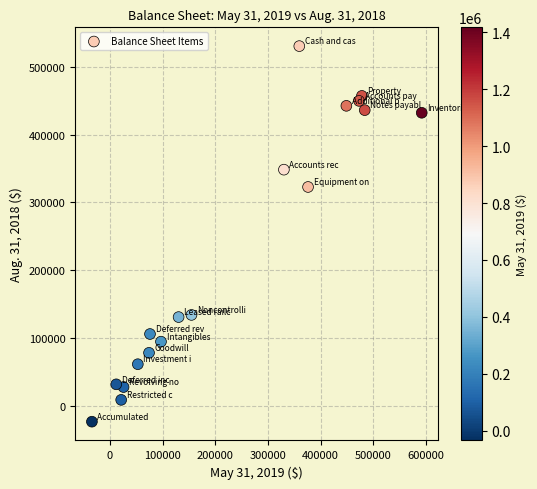

What Y value in the scatter plot is closest to 253644?

322855